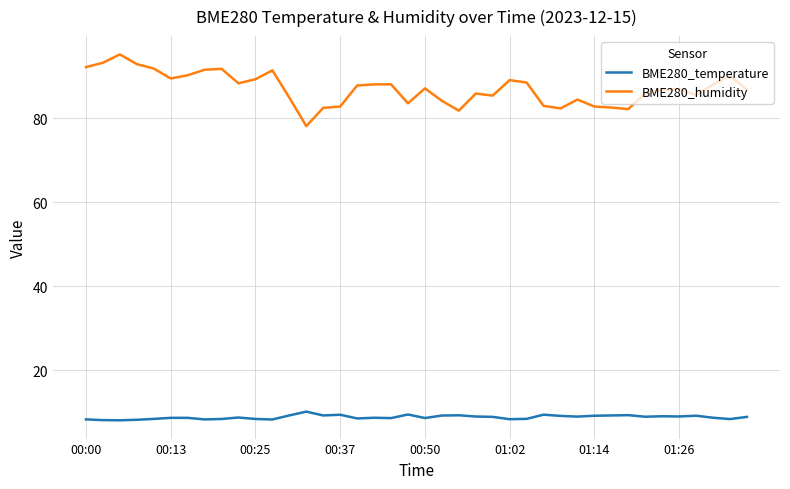

Which series has the widest spread of values?

BME280_humidity